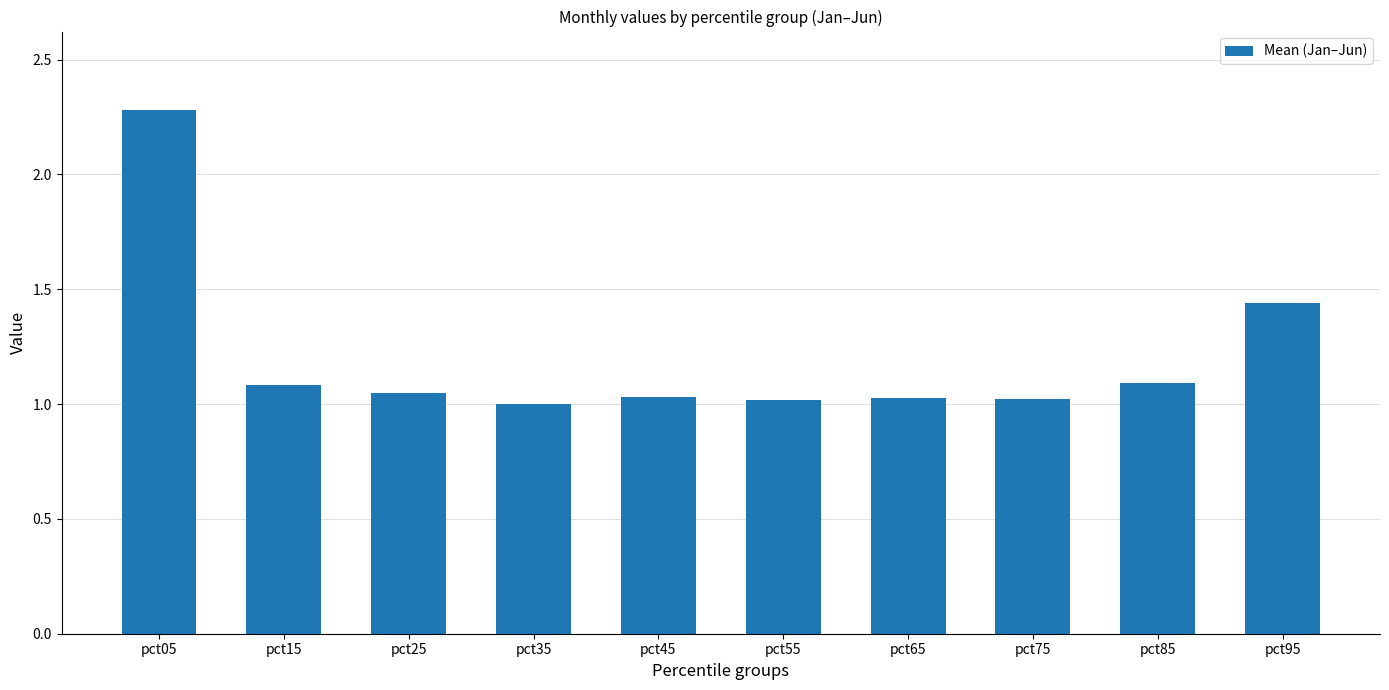

Between pct25 and pct95, which is larger?

pct95